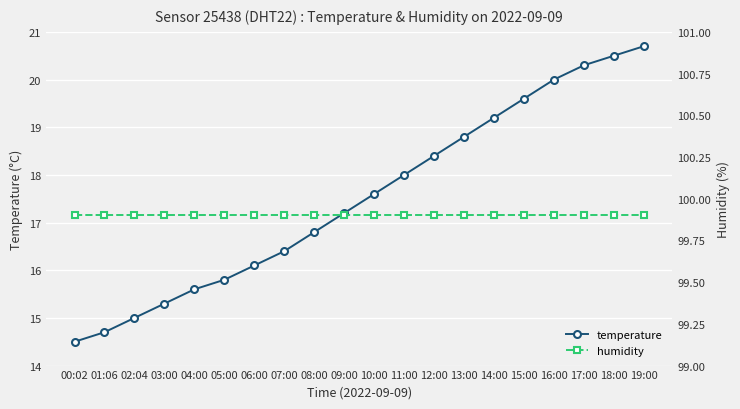

Is the value of humidity at 11:00 greater than the value of temperature at 08:00?

Yes